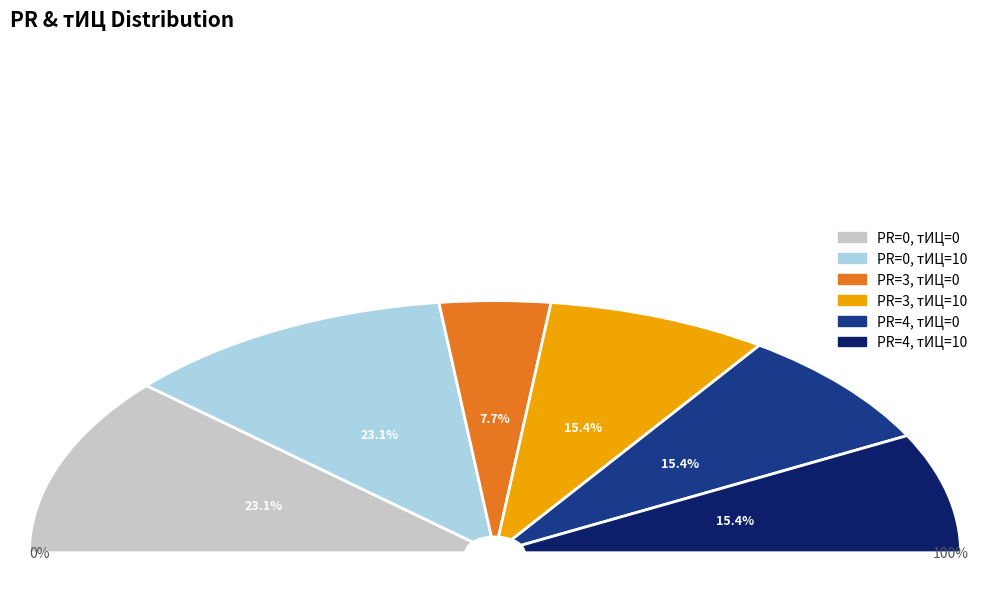

True or false: 0 accounts for 1% of the total.

False